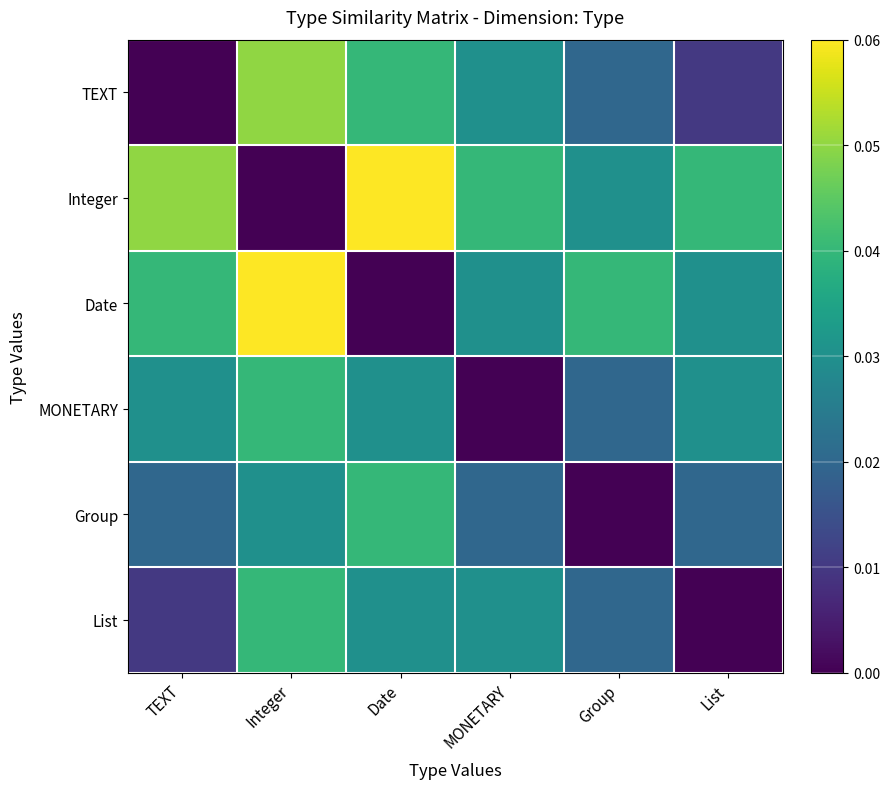

Which label corresponds to the smallest value in the chart?

TEXT